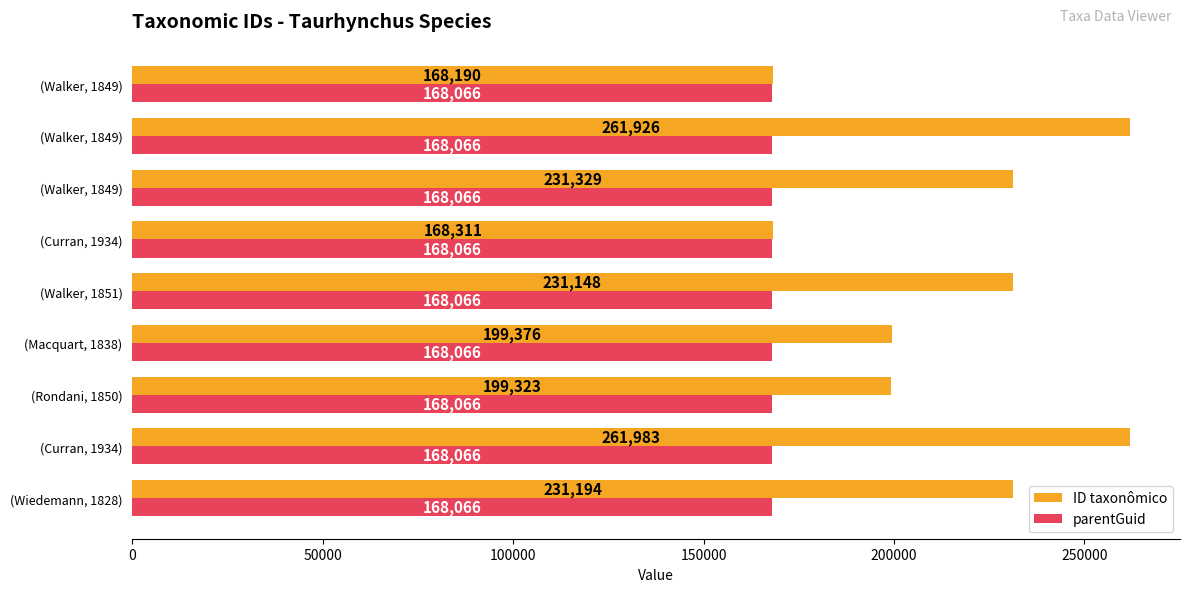

What is the value of the ID taxonômico bar at the 3rd from the left?

199323.0